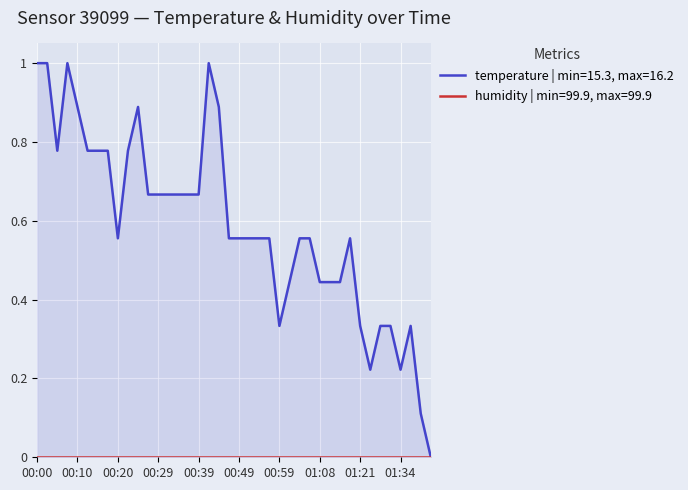

The value at 00:05 is 0.8. True or false?

True